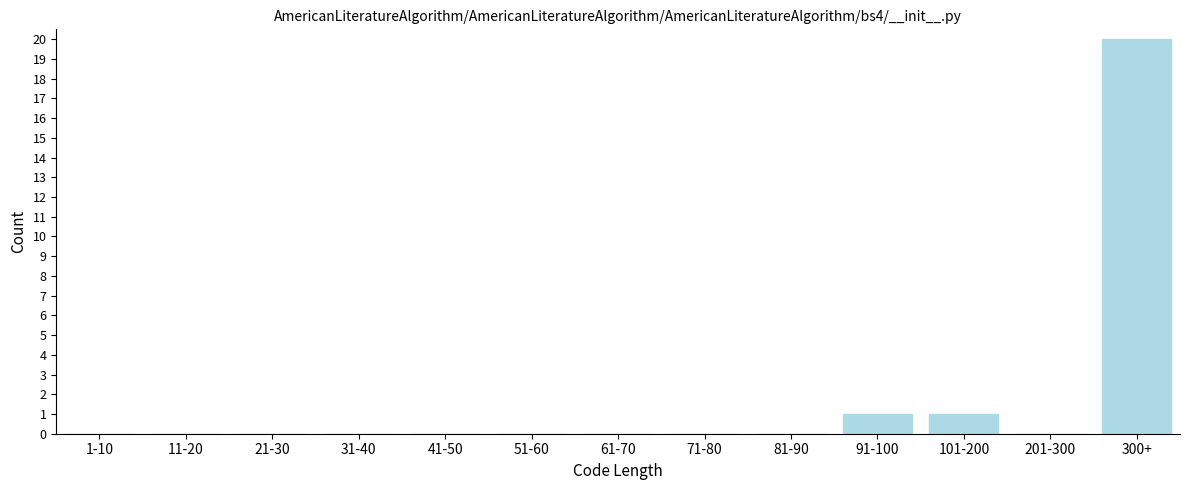

Reading left to right, list all the values displayed in this chart.

1-10=0	11-20=0	21-30=0	31-40=0	41-50=0	51-60=0	61-70=0	71-80=0	81-90=0	91-100=1	101-200=1	201-300=0	300+=20